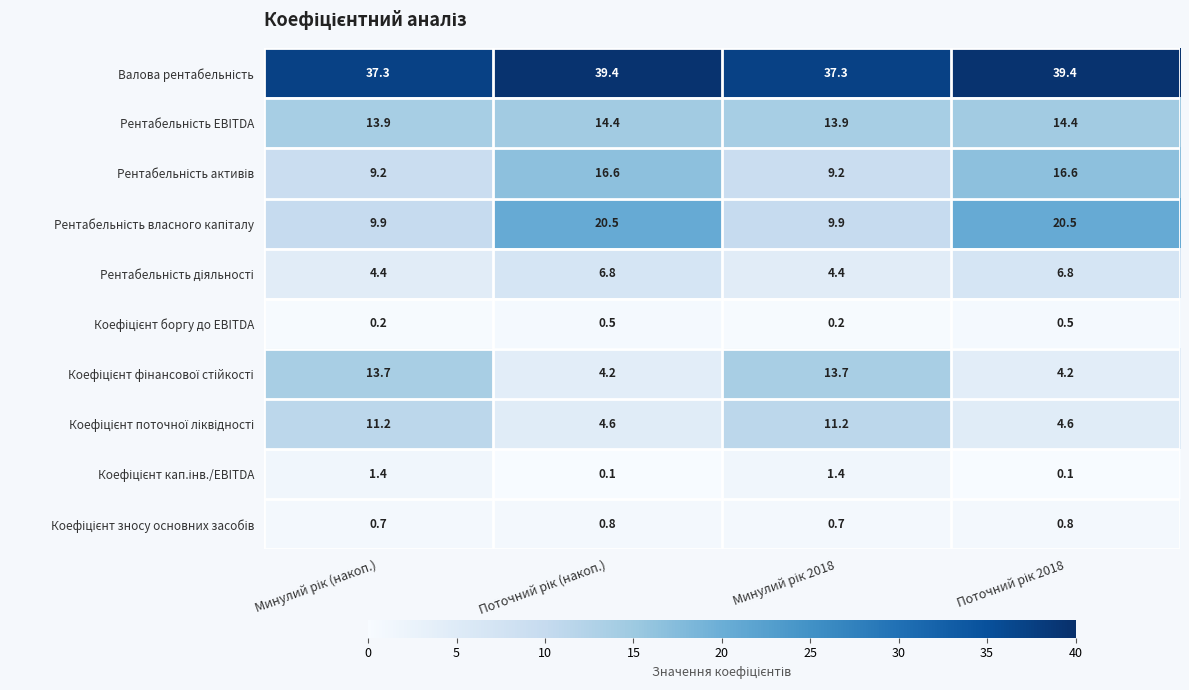

How many data points does each series have?

4